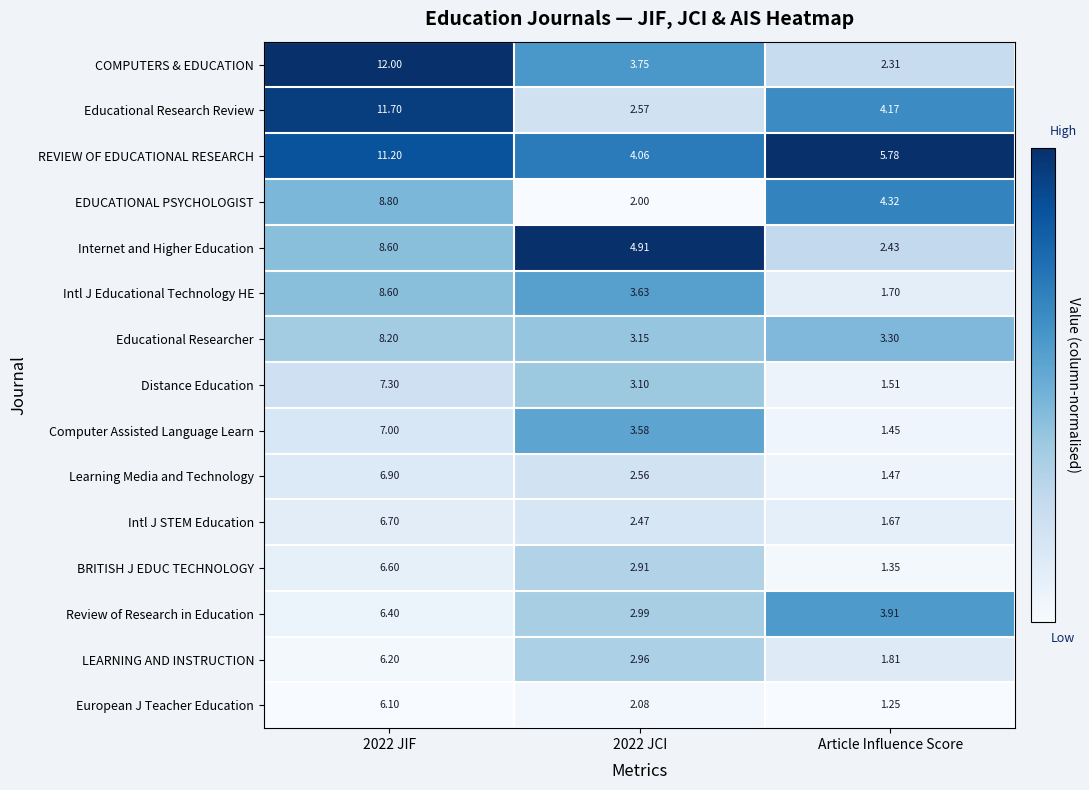

Is the value of Distance Education at 2022 JCI greater than the value of BRITISH J EDUC TECHNOLOGY at 2022 JIF?

No